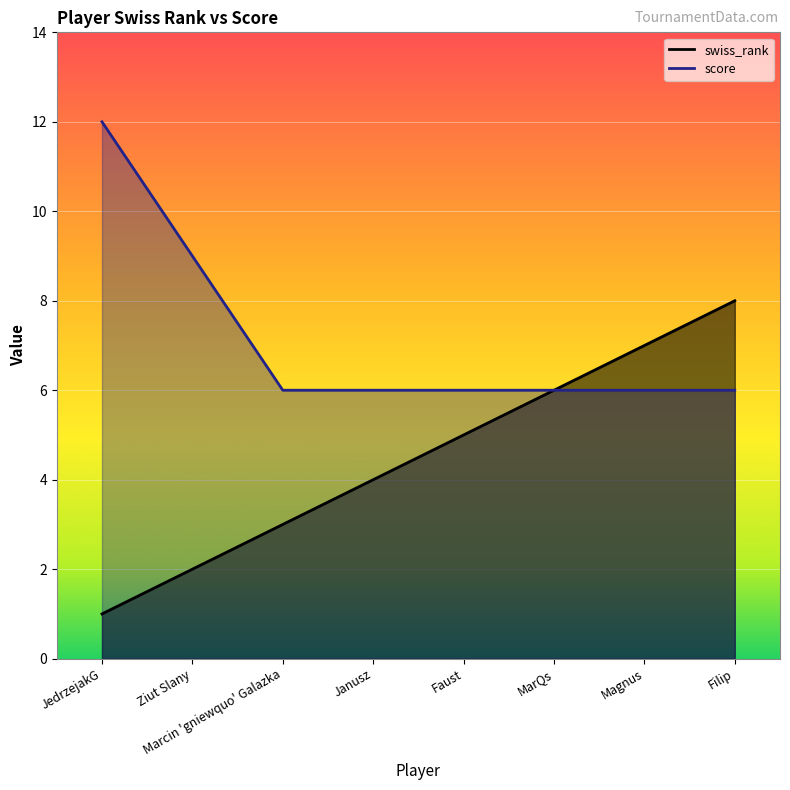

List the series in order of their peak value, highest first.

score, swiss_rank